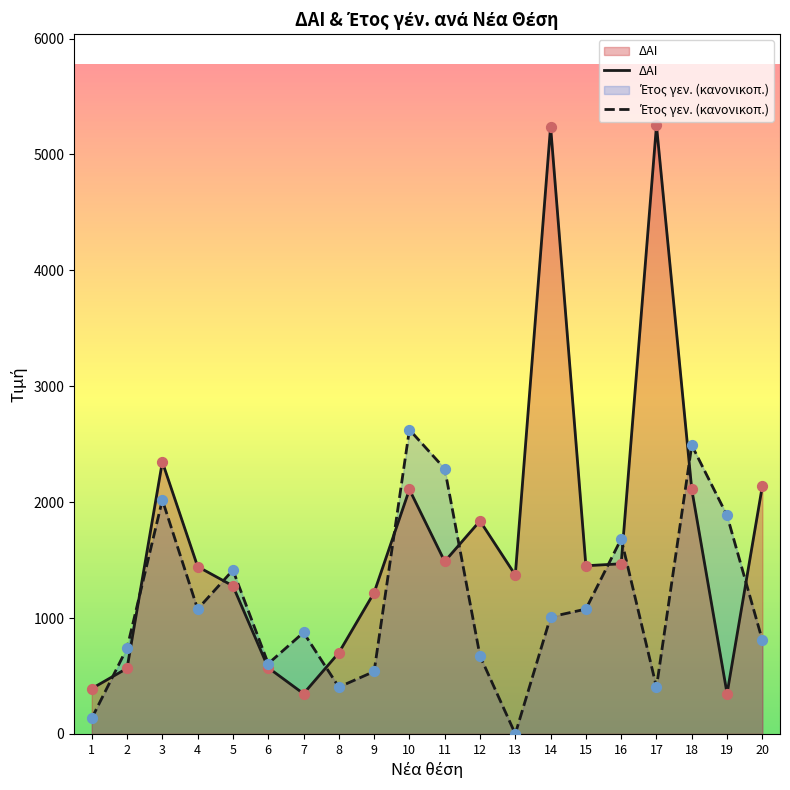

At which category is the sum across all series the highest?

14